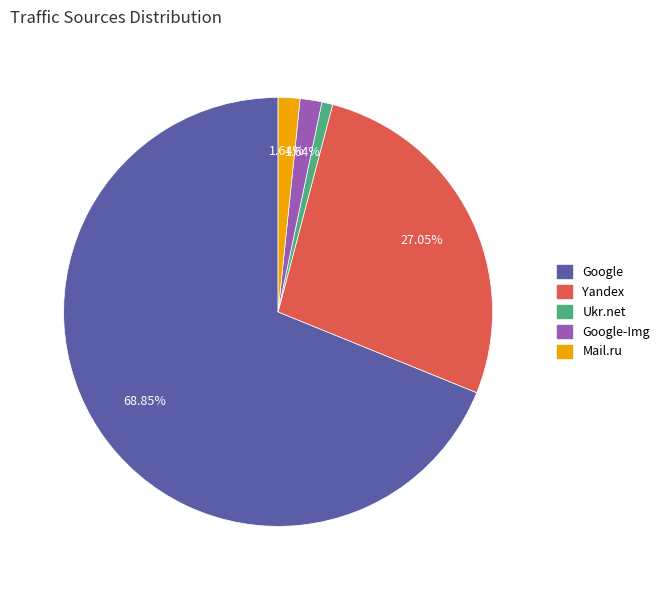

To the nearest percent, what is the difference between the largest and smallest slice percentages?

68%